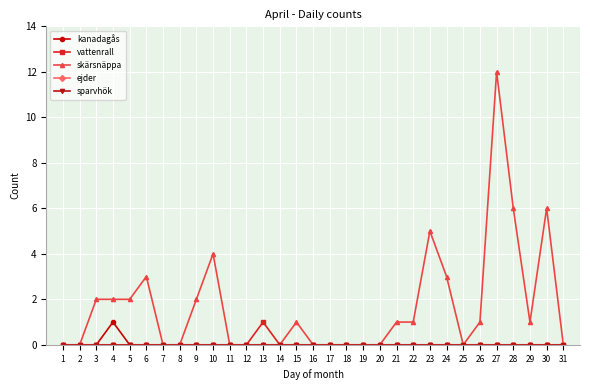

Reading right to left, what are all the values shown in this chart?

kanadagås: 0	0	0	0	0	0	0	0	0	0	0	0	0	0	0	0	0	0	0	0	0	0	0	0	0	0	0	1	0	0	0
vattenrall: 0	0	0	0	0	0	0	0	0	0	0	0	0	0	0	0	0	0	1	0	0	0	0	0	0	0	0	0	0	0	0
skärsnäppa: 0	6	1	6	12	1	0	3	5	1	1	0	0	0	0	0	1	0	0	0	0	4	2	0	0	3	2	2	2	0	0
ejder: 0	0	0	0	0	0	0	0	0	0	0	0	0	0	0	0	0	0	0	0	0	0	0	0	0	0	0	0	0	0	0
sparvhök: 0	0	0	0	0	0	0	0	0	0	0	0	0	0	0	0	0	0	0	0	0	0	0	0	0	0	0	0	0	0	0